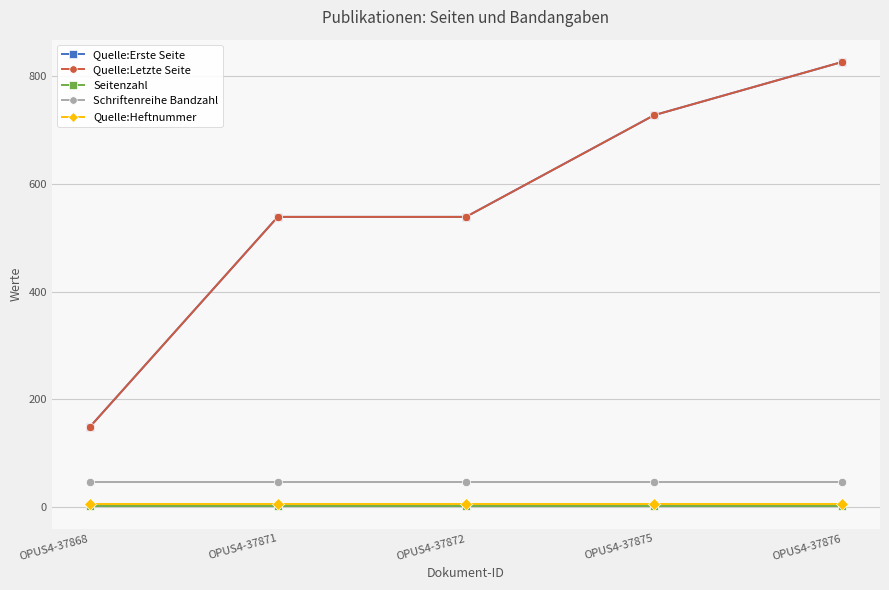

Which series has the widest spread of values?

Quelle:Erste Seite